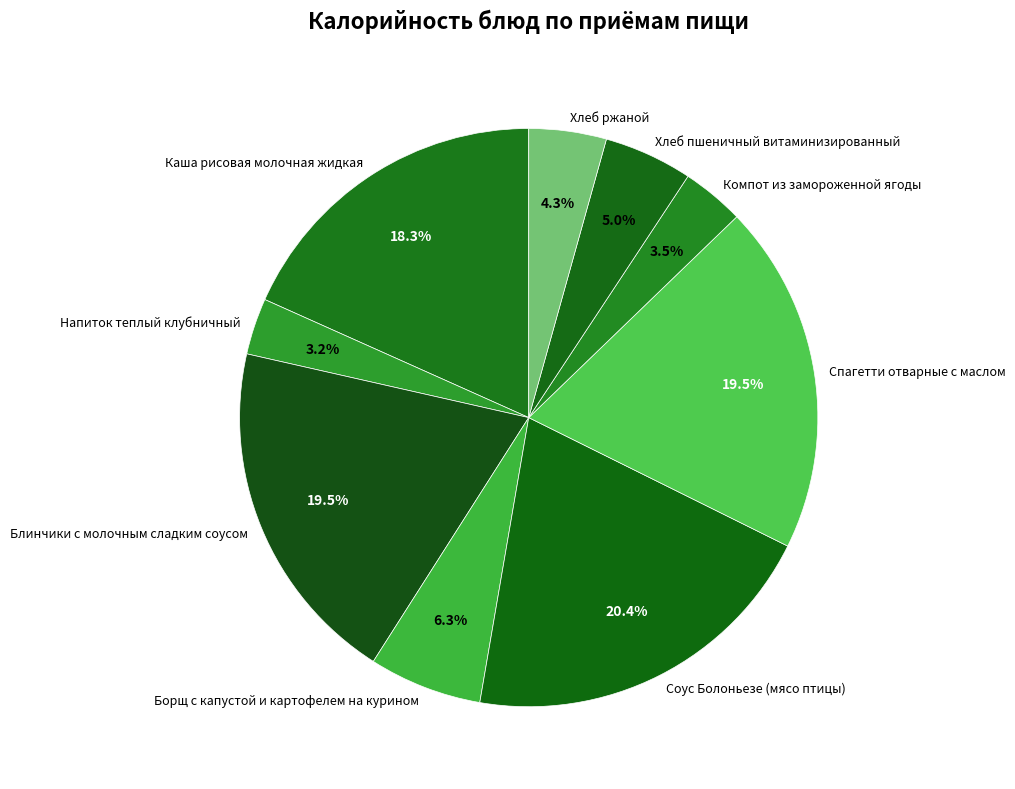

How much of the chart is everything except Соус Болоньезе (мясо птицы)?

79.6%